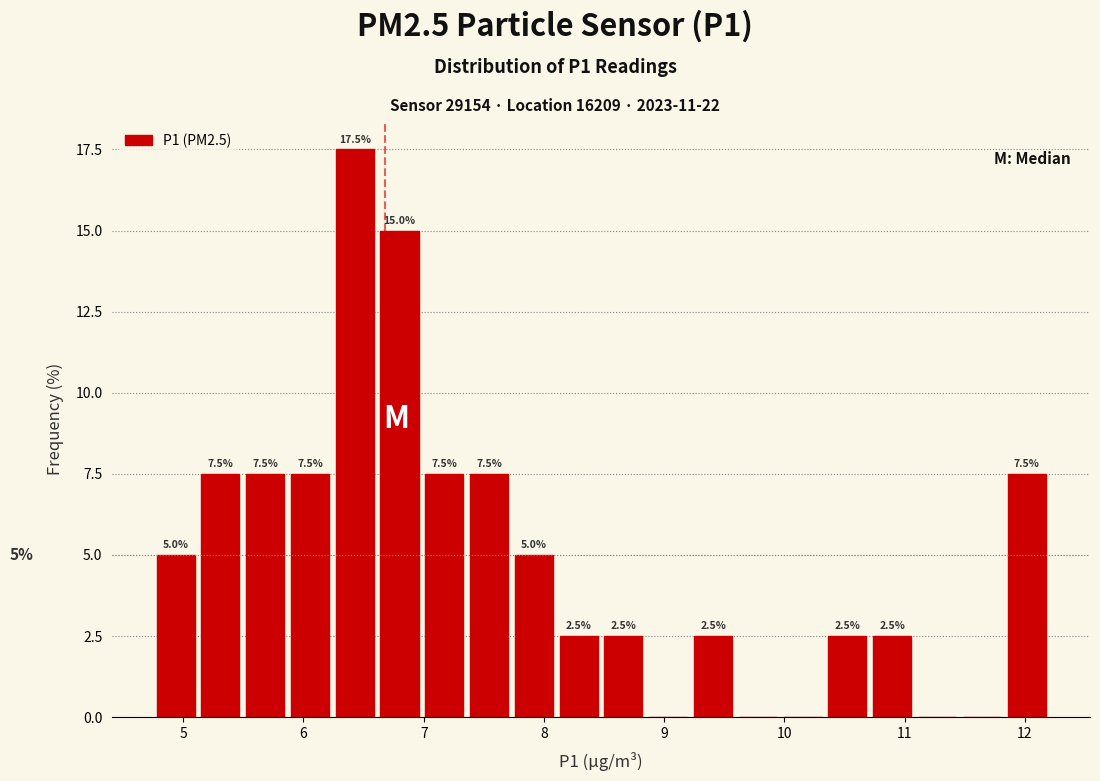

Read against the x-axis, roughly where is the centre of the tallest bar?

6.4